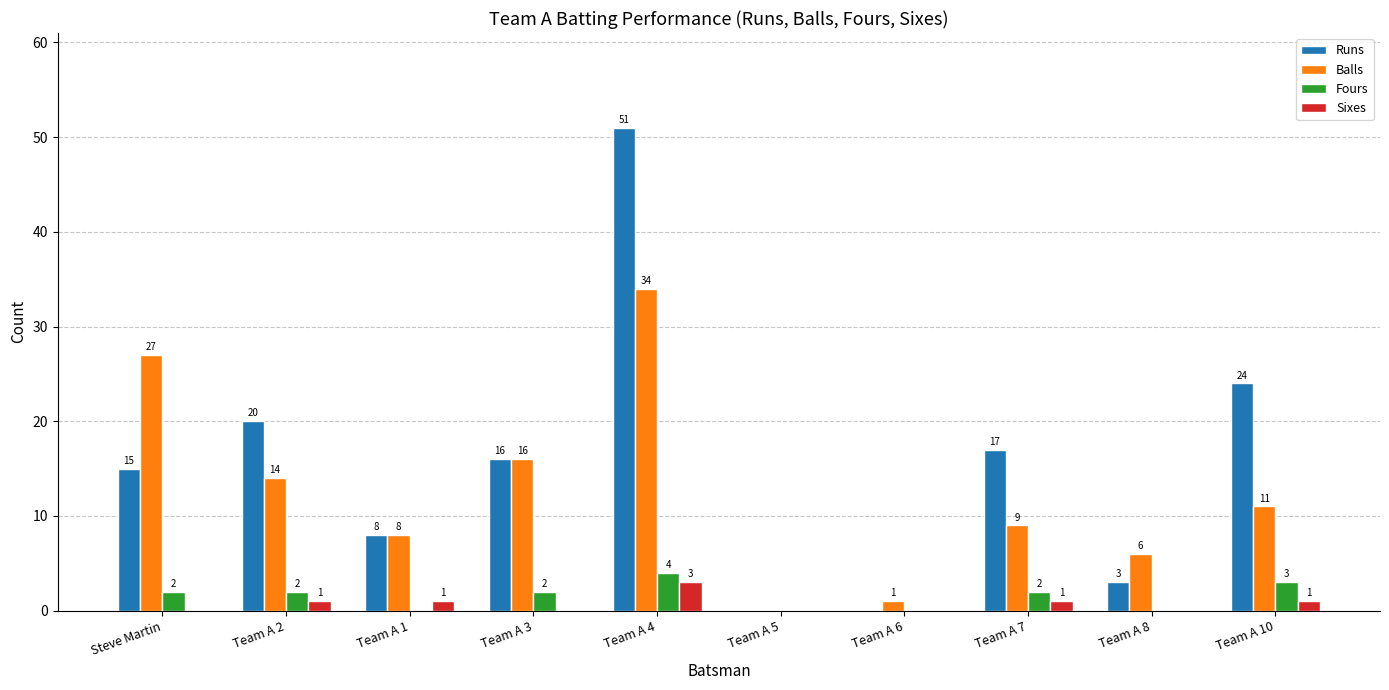

Reading right to left, what are all the values shown in this chart?

Runs: Team A 10=24	Team A 8=3	Team A 7=17	Team A 6=0	Team A 5=0	Team A 4=51	Team A 3=16	Team A 1=8	Team A 2=20	Steve Martin=15
Balls: Team A 10=11	Team A 8=6	Team A 7=9	Team A 6=1	Team A 5=0	Team A 4=34	Team A 3=16	Team A 1=8	Team A 2=14	Steve Martin=27
Fours: Team A 10=3	Team A 8=0	Team A 7=2	Team A 6=0	Team A 5=0	Team A 4=4	Team A 3=2	Team A 1=0	Team A 2=2	Steve Martin=2
Sixes: Team A 10=1	Team A 8=0	Team A 7=1	Team A 6=0	Team A 5=0	Team A 4=3	Team A 3=0	Team A 1=1	Team A 2=1	Steve Martin=0